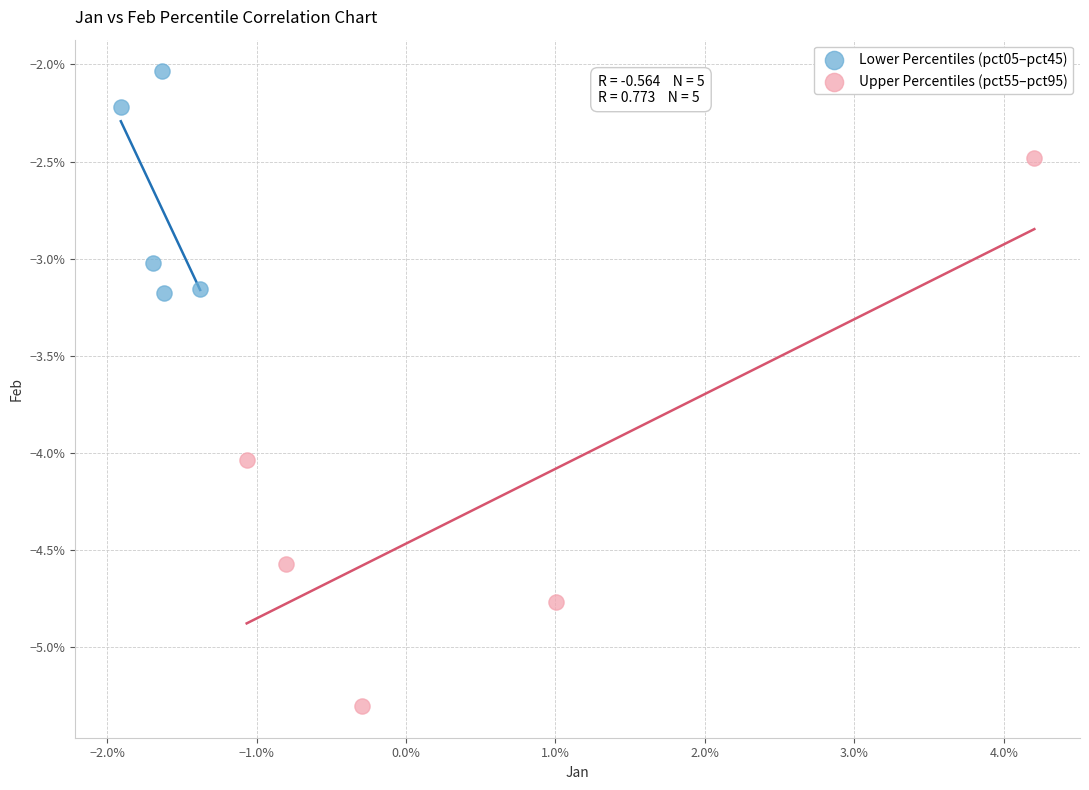

What are all the series names shown in the legend?

Lower Percentiles (pct05–pct45), Upper Percentiles (pct55–pct95)